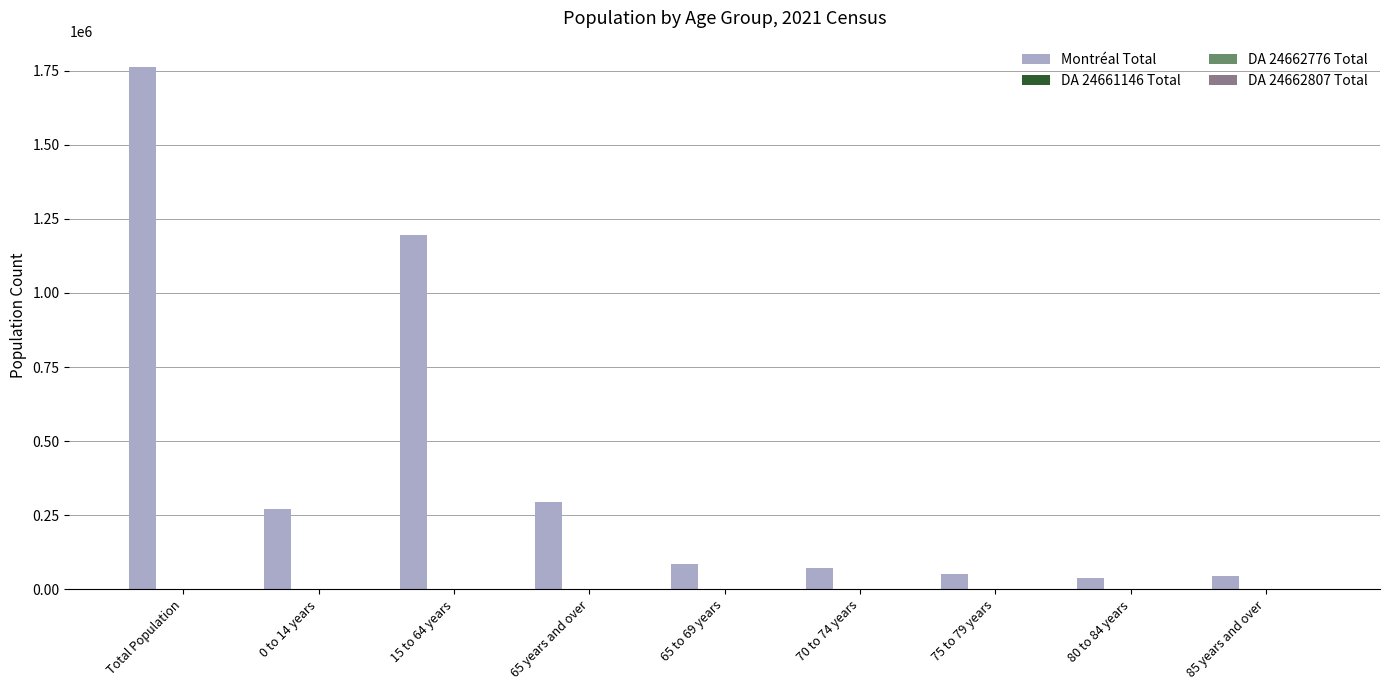

What is the highest value of the Montréal Total series?

1762949